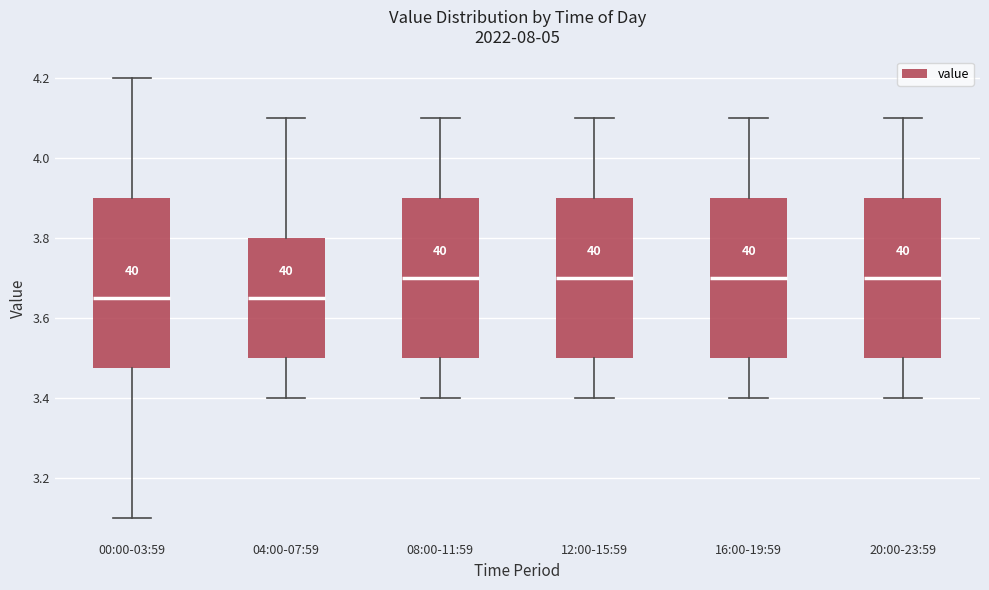

Reading left to right, read every box against the y-axis: the position of its median line, the range the box covers, and the ends of its whiskers. The values are not printed on the chart, so give them approximately, as read against the axis.

00:00-03:59: median 3.66, box 3.48 to 3.90, whiskers 3.10 to 4.20
04:00-07:59: median 3.66, box 3.50 to 3.80, whiskers 3.40 to 4.10
08:00-11:59: median 3.70, box 3.50 to 3.90, whiskers 3.40 to 4.10
12:00-15:59: median 3.70, box 3.50 to 3.90, whiskers 3.40 to 4.10
16:00-19:59: median 3.70, box 3.50 to 3.90, whiskers 3.40 to 4.10
20:00-23:59: median 3.70, box 3.50 to 3.90, whiskers 3.40 to 4.10